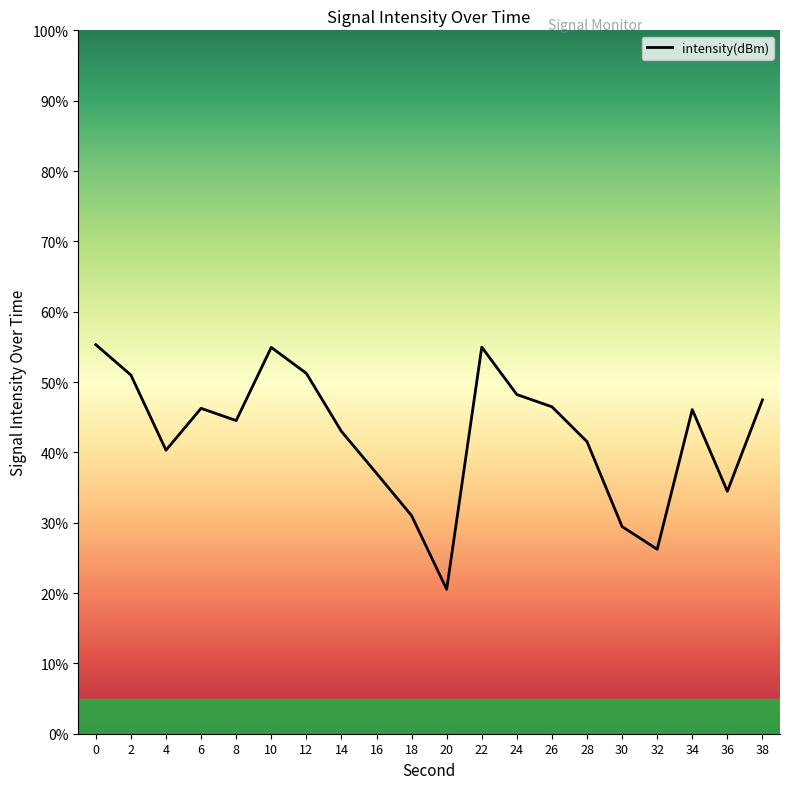

How many values are below 46?

10